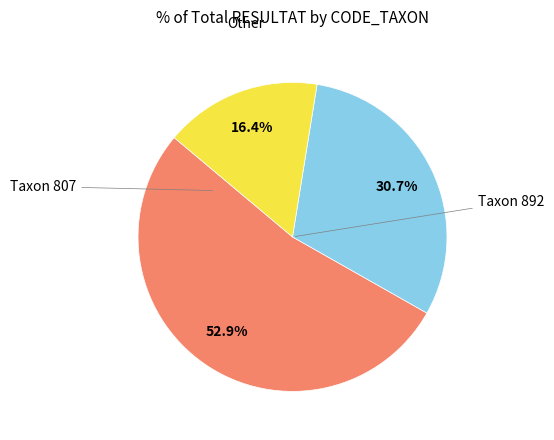

Is there any slice that represents more than half of the pie?

Yes